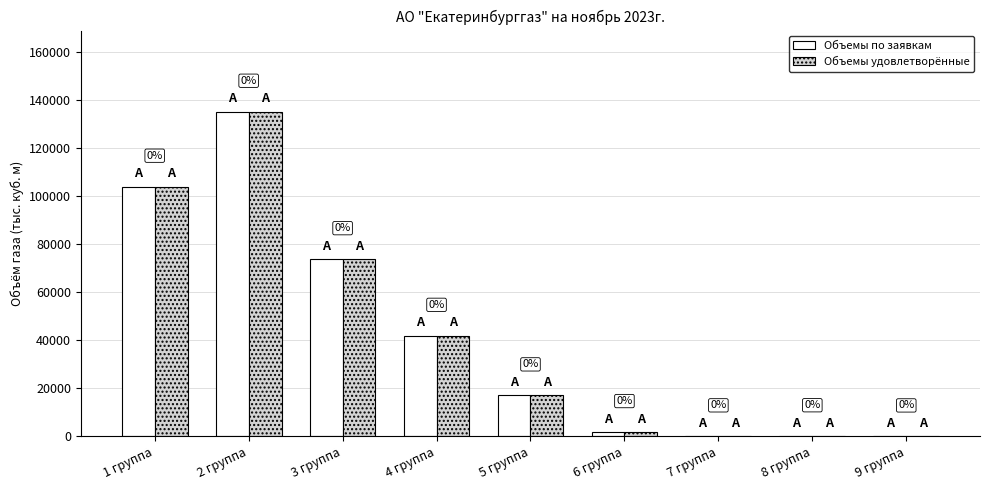

How many groups of bars are there?

9